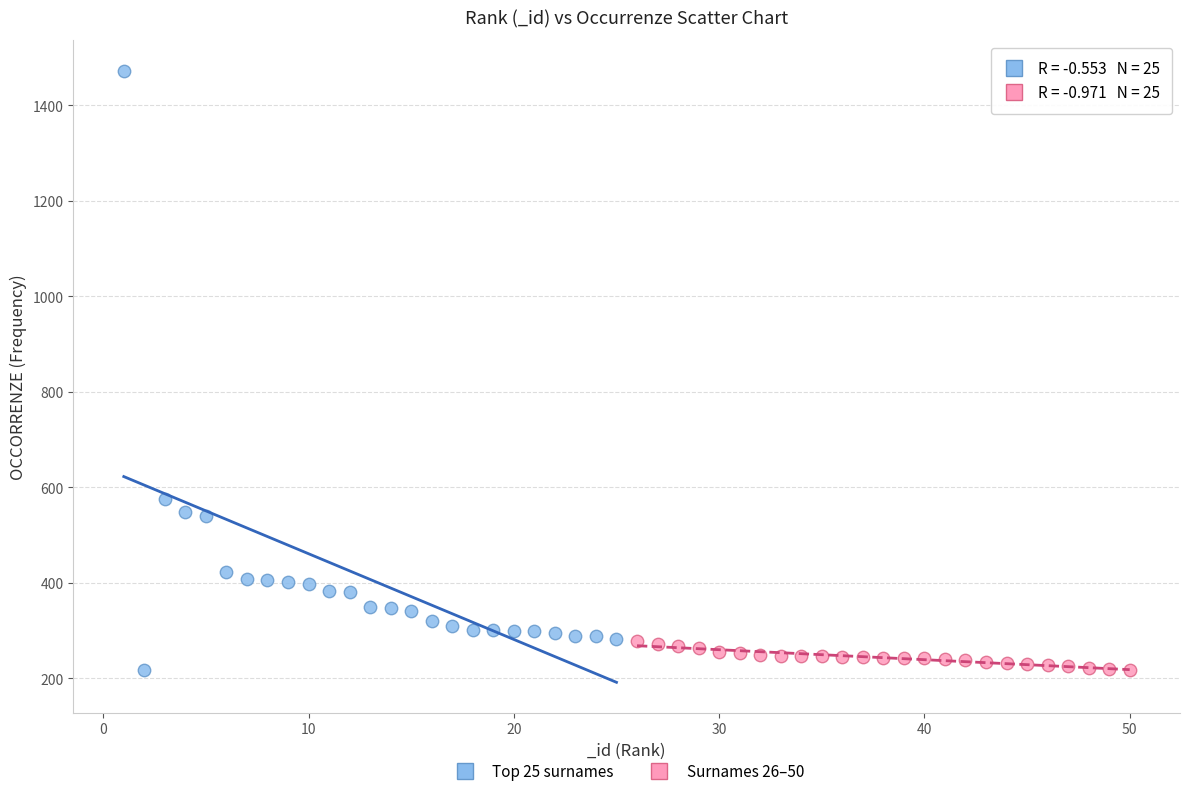

What are all the series names shown in the legend?

Top 25 surnames, Surnames 26–50